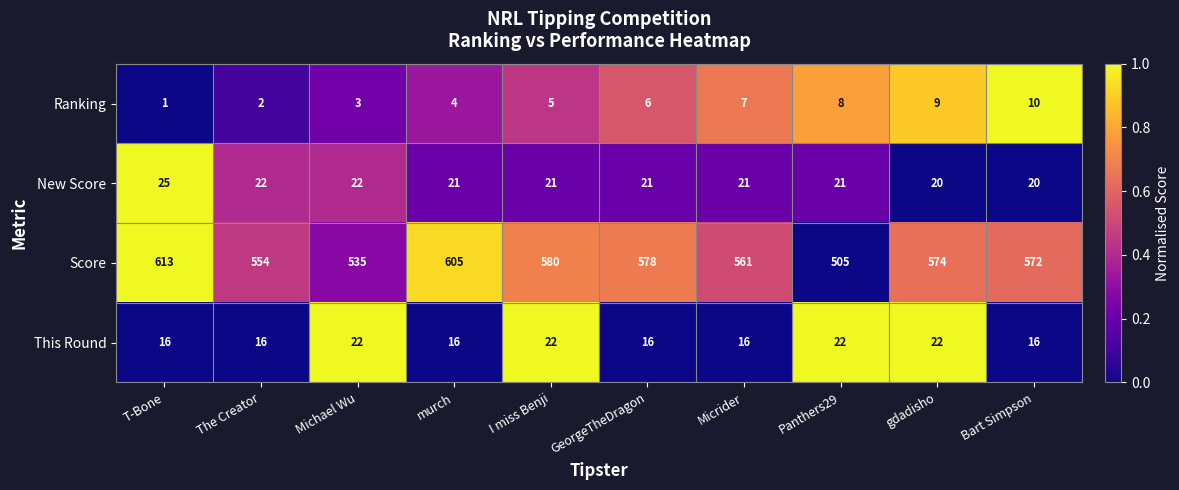

At which category does the chart reach its peak across all series?

T-Bone